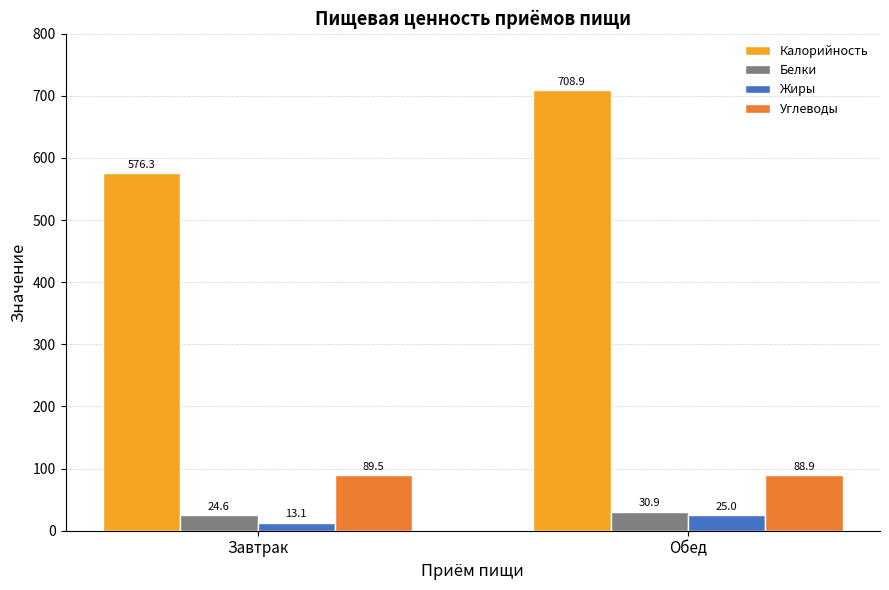

How many values in the Жиры series are below 25?

1